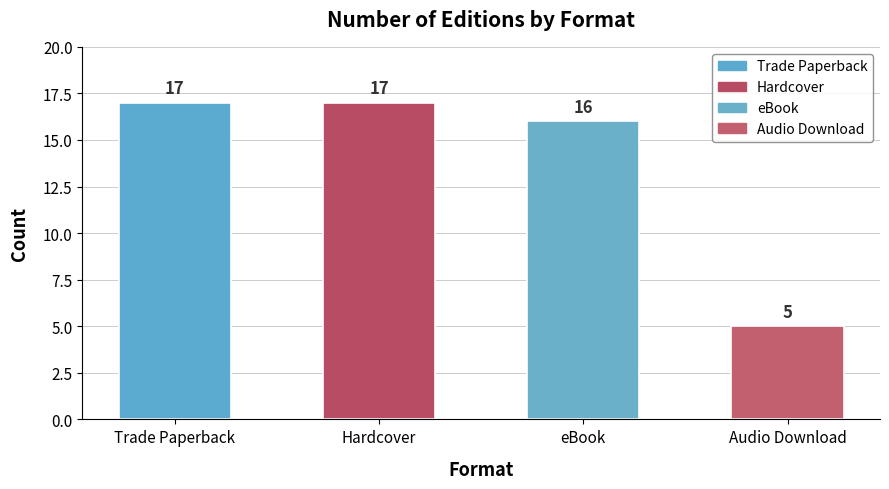

Reading left to right, extract all data points from this chart.

Trade Paperback=17	Hardcover=17	eBook=16	Audio Download=5